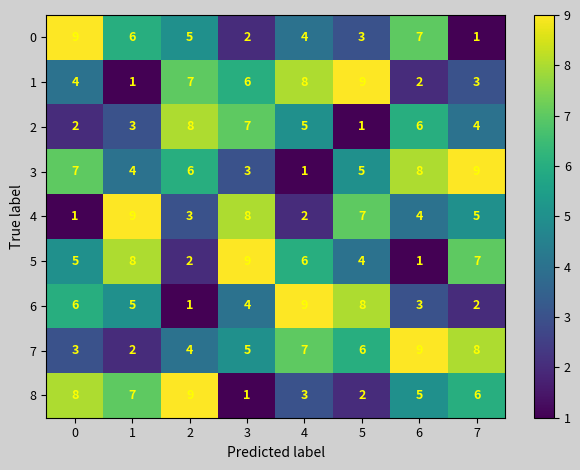

Where is 4 nearest to the value 5?

7